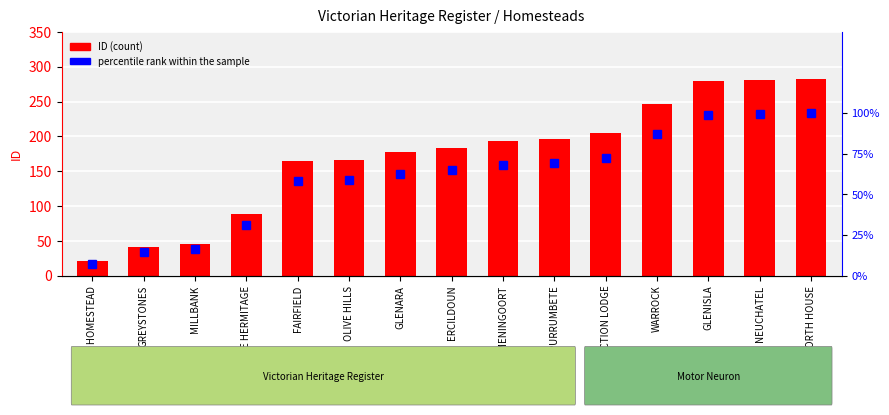

How many series are shown in this chart?

2